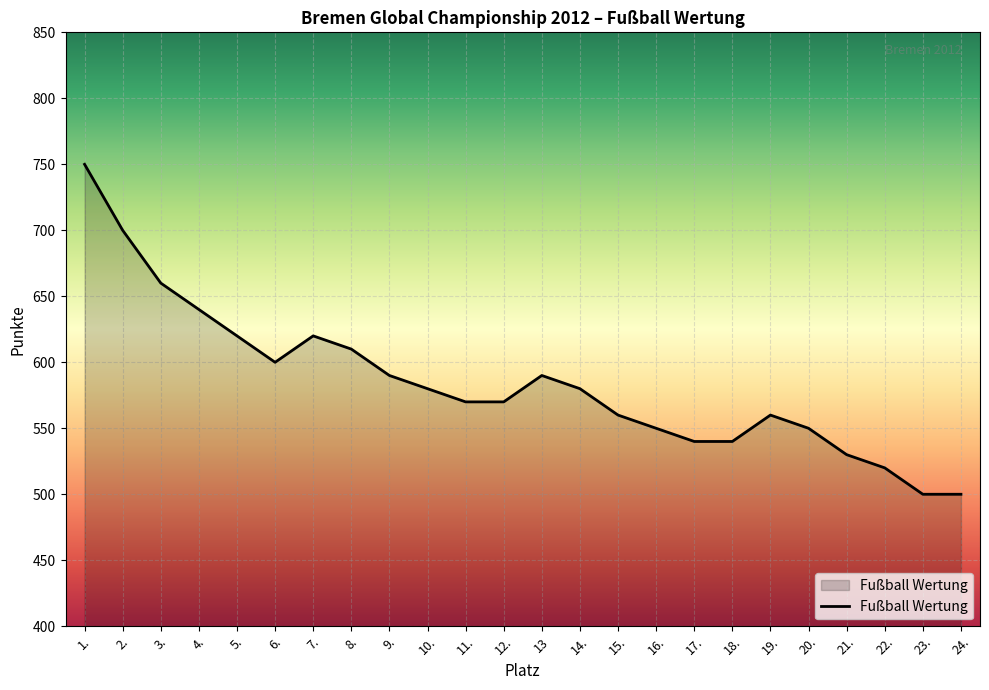

True or false: the data has more than 2 interior local peaks.

True